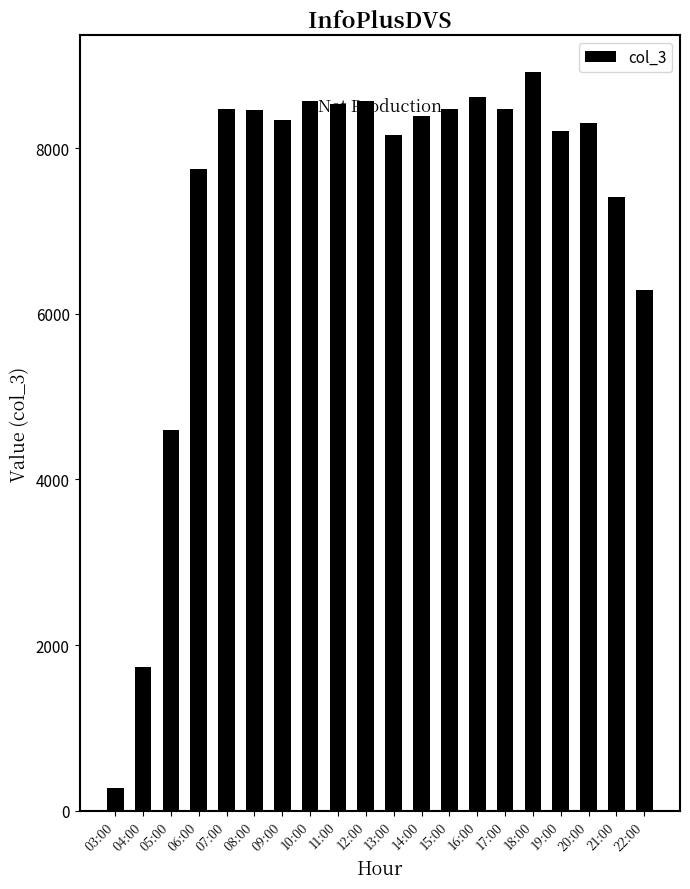

What is the ratio of the value at 04:00 to the value at 06:00?

0.2